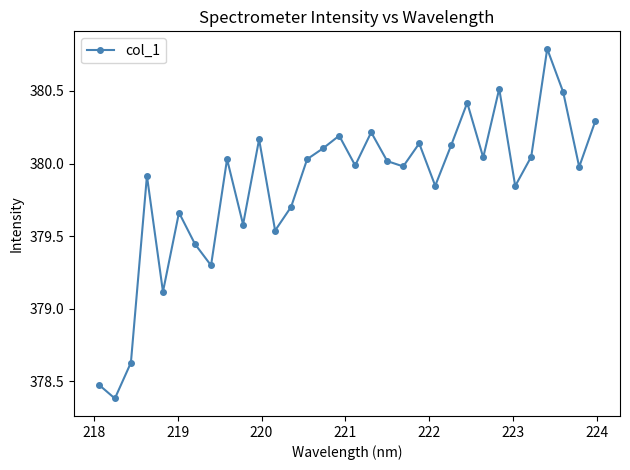

What is the difference between the maximum and minimum values?

2.4